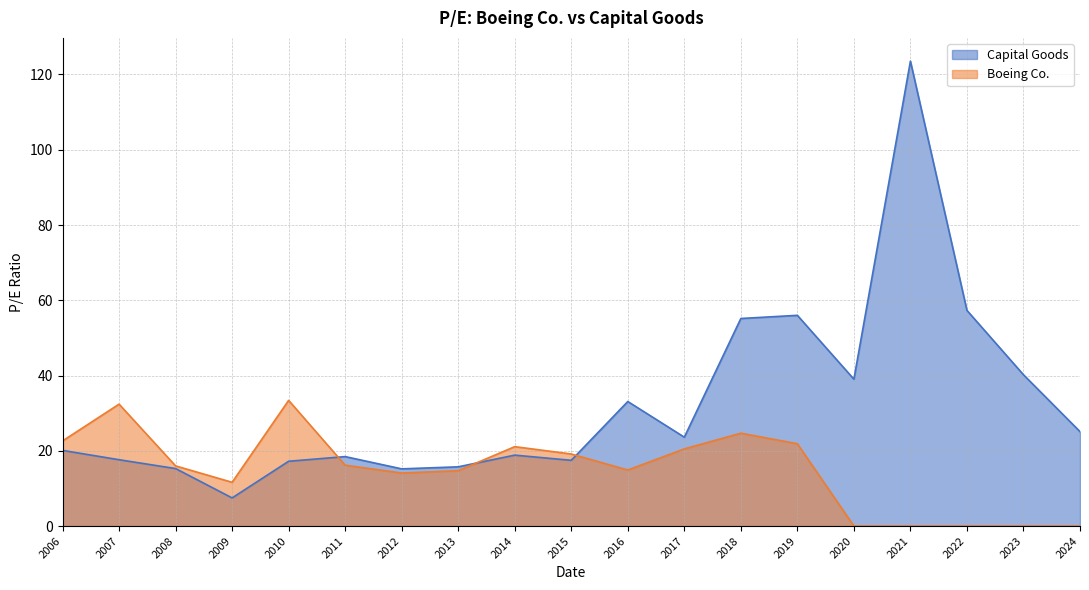

After their last crossing, which series has the higher values: Boeing Co. or Capital Goods?

Capital Goods